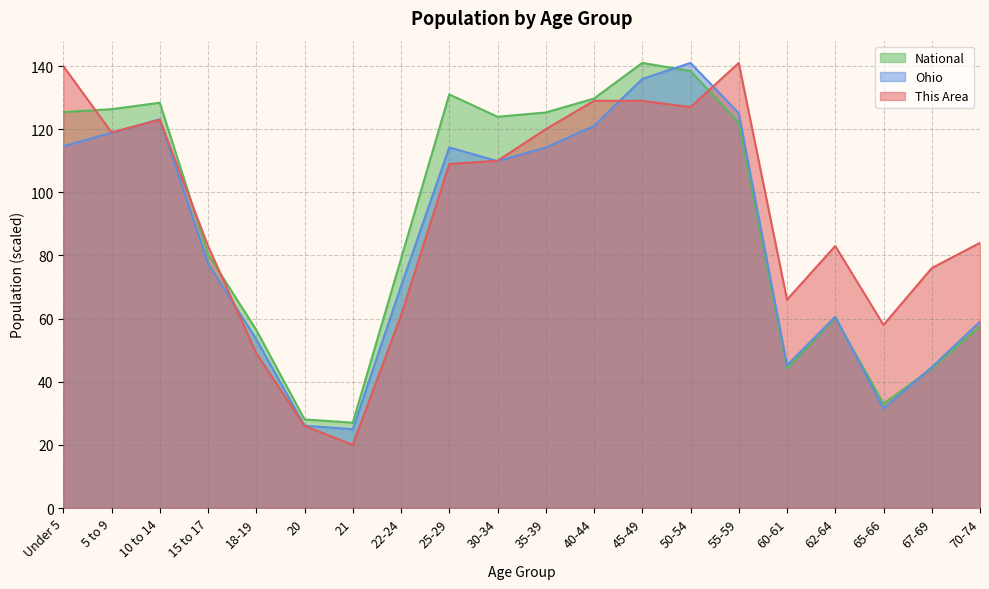

List the labels in order of Ohio value, largest first.

50-54, 45-49, 55-59, 10 to 14, 40-44, 5 to 9, Under 5, 25-29, 35-39, 30-34, 15 to 17, 22-24, 62-64, 70-74, 18-19, 60-61, 67-69, 65-66, 20, 21